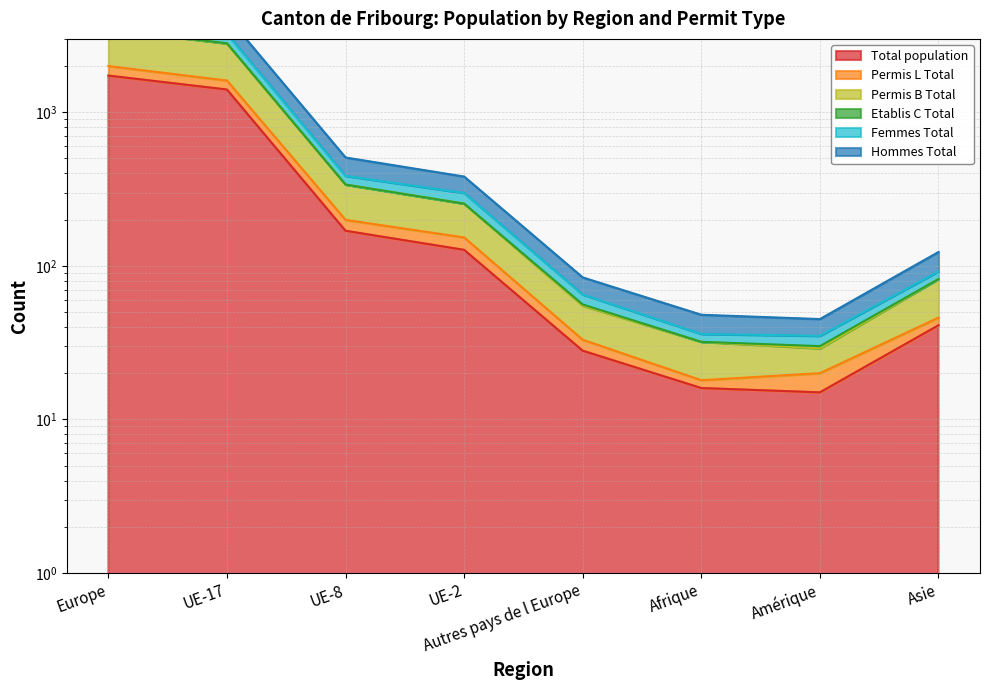

True or false: Permis B Total and Etablis C Total intersect in this chart.

False